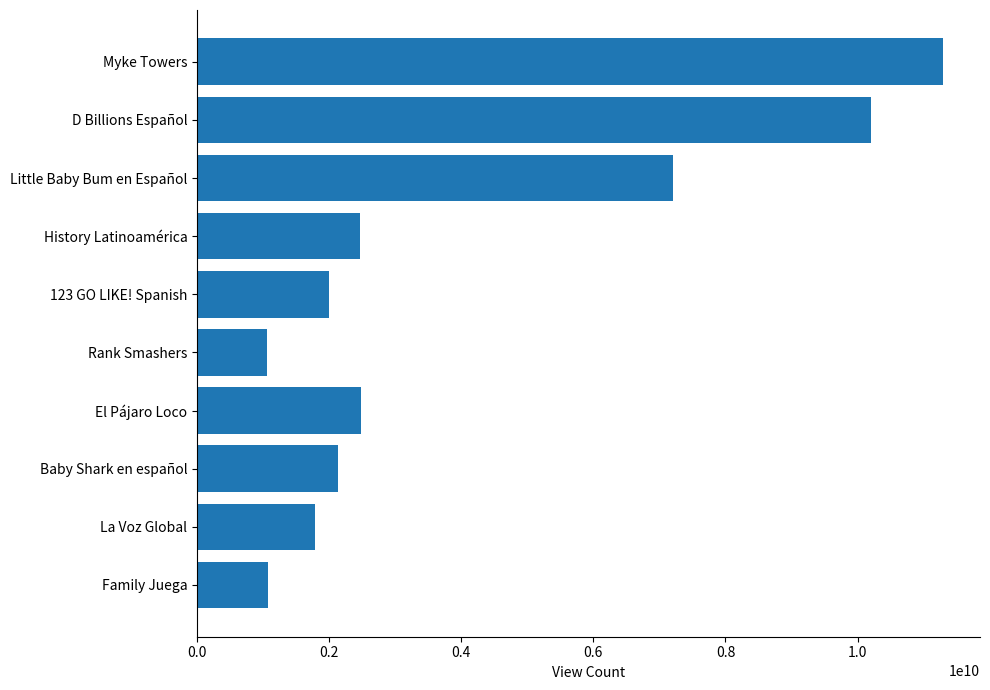

Between Myke Towers and Little Baby Bum en Español, which is larger?

Myke Towers